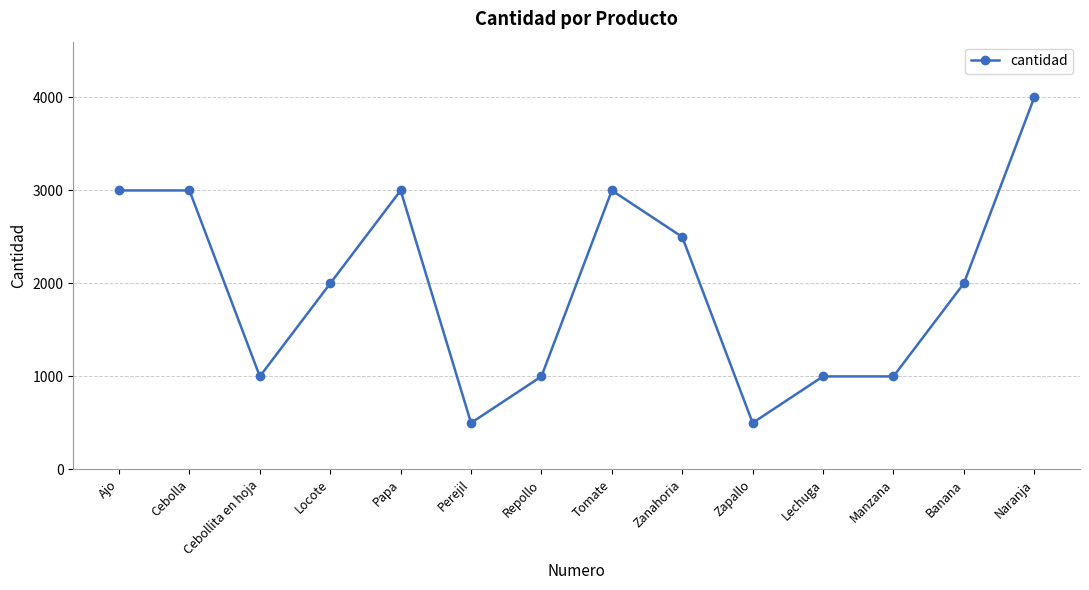

What is the label of the 3rd point from the right?

Manzana